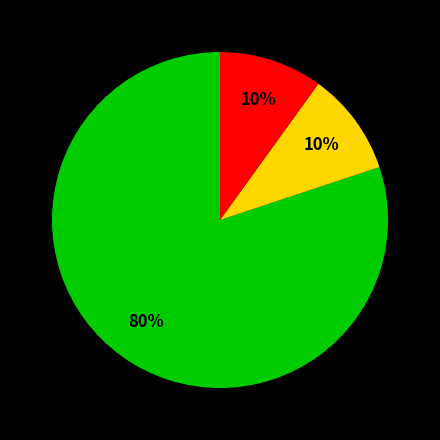

Is there any slice that represents more than half of the pie?

Yes